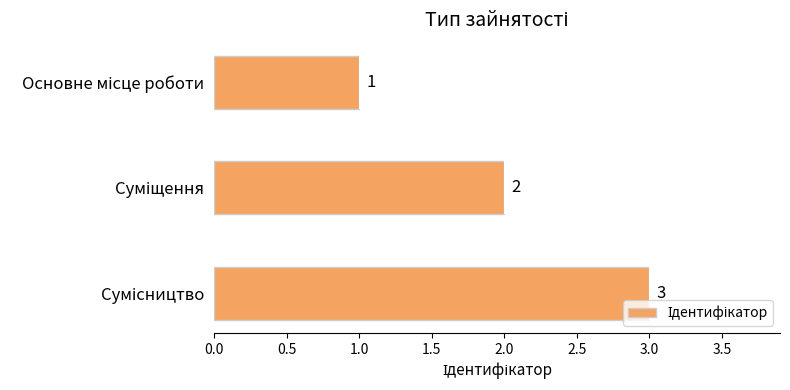

What is the difference between the maximum and minimum values?

2